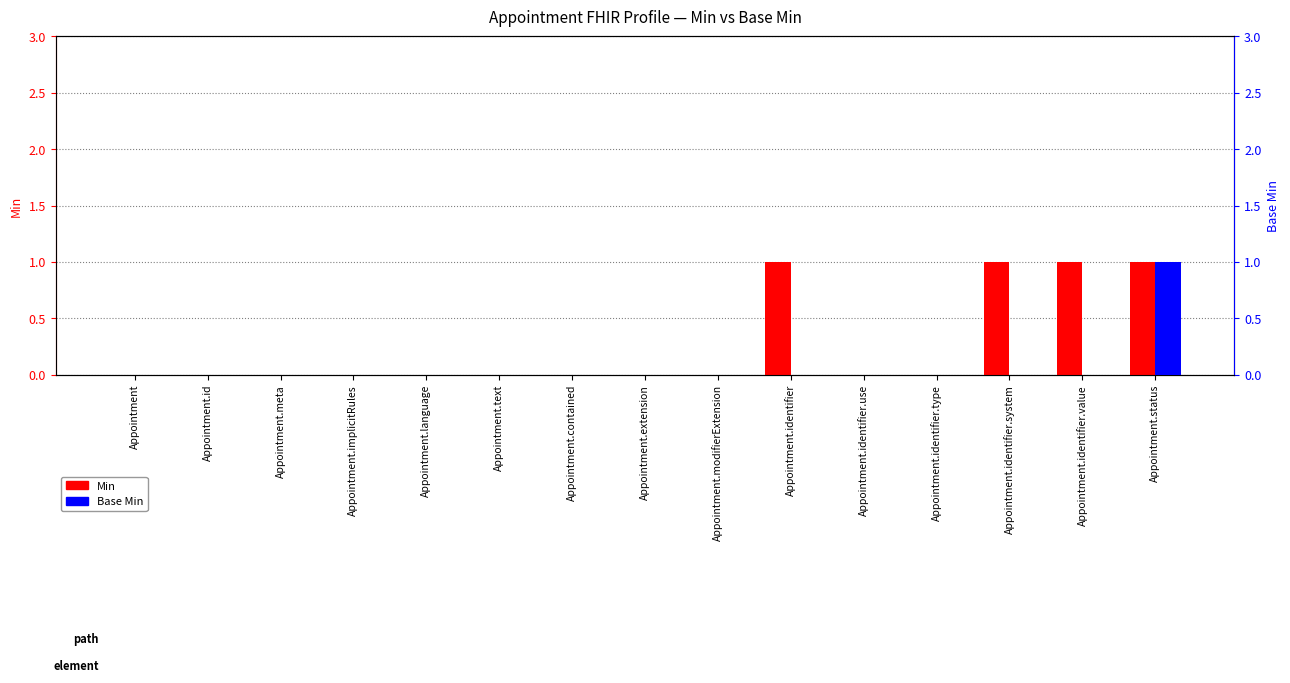

At which label is Min closest to 0?

Appointment